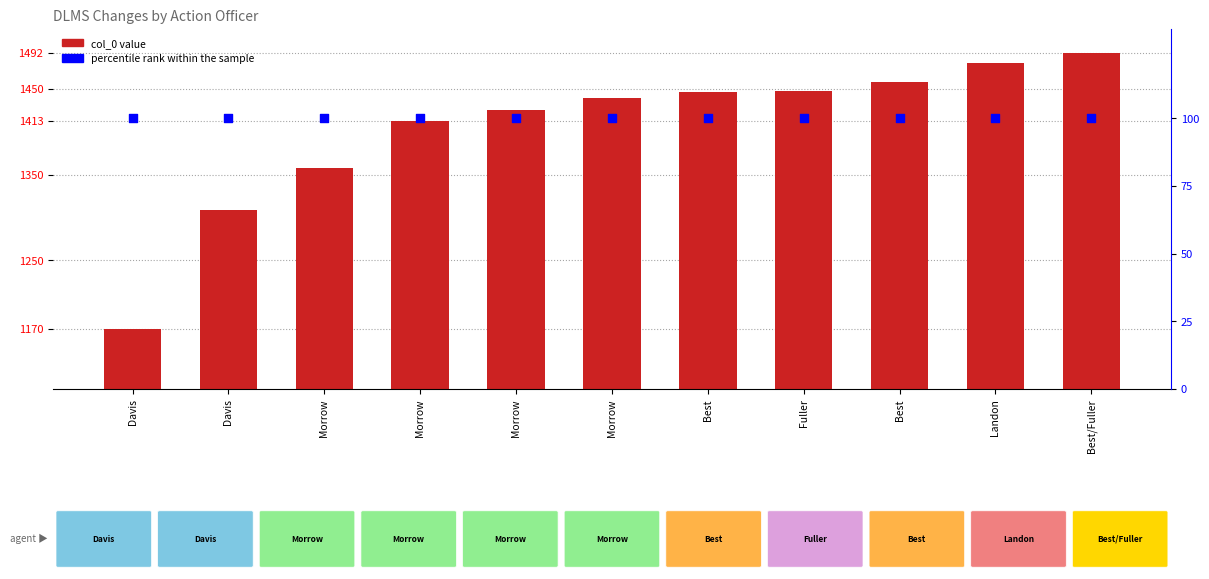

Which series has the largest total across all categories?

col_0